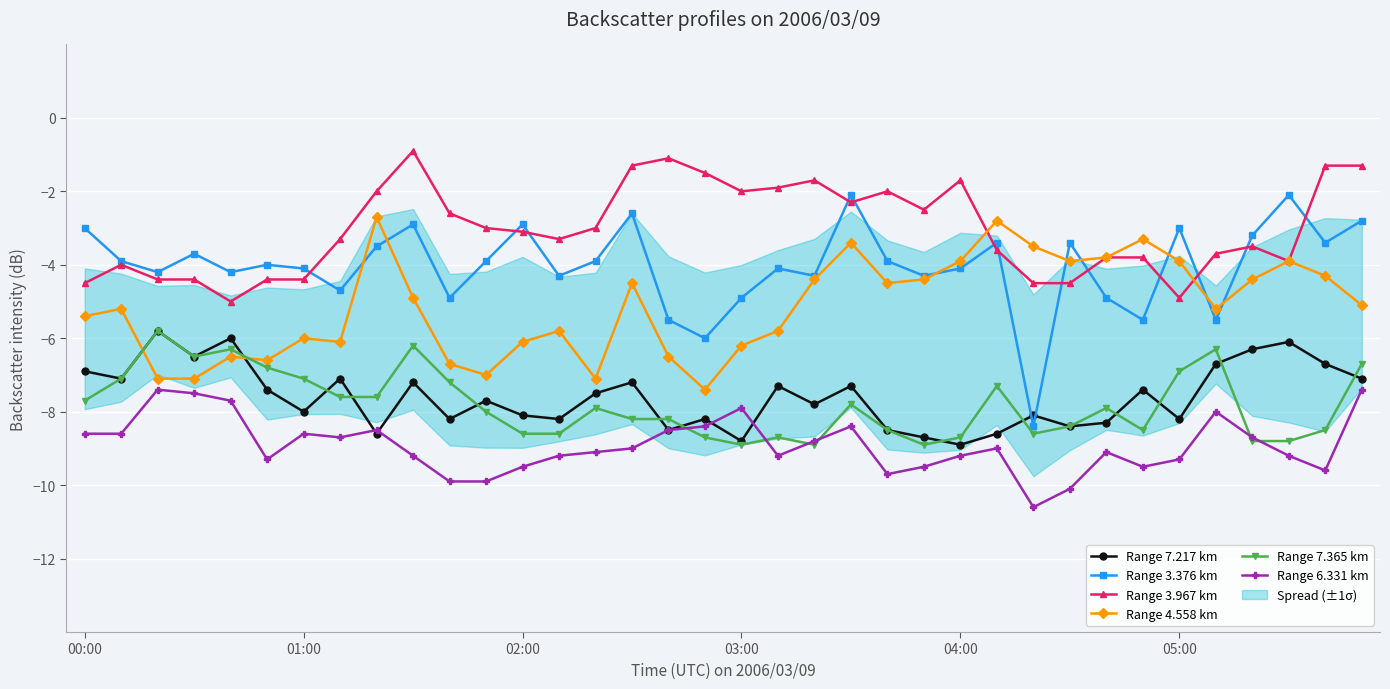

Reading left to right, what are all the values shown in this chart?

Range 7.217 km: -6.9	-7.1	-5.8	-6.5	-6.0	-7.4	-8.0	-7.1	-8.6	-7.2	-8.2	-7.7	-8.1	-8.2	-7.5	-7.2	-8.5	-8.2	-8.8	-7.3	-7.8	-7.3	-8.5	-8.7	-8.9	-8.6	-8.1	-8.4	-8.3	-7.4	-8.2	-6.7	-6.3	-6.1	-6.7	-7.1
Range 3.376 km: -3.0	-3.9	-4.2	-3.7	-4.2	-4.0	-4.1	-4.7	-3.5	-2.9	-4.9	-3.9	-2.9	-4.3	-3.9	-2.6	-5.5	-6.0	-4.9	-4.1	-4.3	-2.1	-3.9	-4.3	-4.1	-3.4	-8.4	-3.4	-4.9	-5.5	-3.0	-5.5	-3.2	-2.1	-3.4	-2.8
Range 3.967 km: -4.5	-4.0	-4.4	-4.4	-5.0	-4.4	-4.4	-3.3	-2.0	-0.9	-2.6	-3.0	-3.1	-3.3	-3.0	-1.3	-1.1	-1.5	-2.0	-1.9	-1.7	-2.3	-2.0	-2.5	-1.7	-3.6	-4.5	-4.5	-3.8	-3.8	-4.9	-3.7	-3.5	-3.9	-1.3	-1.3
Range 4.558 km: -5.4	-5.2	-7.1	-7.1	-6.5	-6.6	-6.0	-6.1	-2.7	-4.9	-6.7	-7.0	-6.1	-5.8	-7.1	-4.5	-6.5	-7.4	-6.2	-5.8	-4.4	-3.4	-4.5	-4.4	-3.9	-2.8	-3.5	-3.9	-3.8	-3.3	-3.9	-5.2	-4.4	-3.9	-4.3	-5.1
Range 7.365 km: -7.7	-7.1	-5.8	-6.5	-6.3	-6.8	-7.1	-7.6	-7.6	-6.2	-7.2	-8.0	-8.6	-8.6	-7.9	-8.2	-8.2	-8.7	-8.9	-8.7	-8.9	-7.8	-8.5	-8.9	-8.7	-7.3	-8.6	-8.4	-7.9	-8.5	-6.9	-6.3	-8.8	-8.8	-8.5	-6.7
Range 6.331 km: -8.6	-8.6	-7.4	-7.5	-7.7	-9.3	-8.6	-8.7	-8.5	-9.2	-9.9	-9.9	-9.5	-9.2	-9.1	-9.0	-8.5	-8.4	-7.9	-9.2	-8.8	-8.4	-9.7	-9.5	-9.2	-9.0	-10.6	-10.1	-9.1	-9.5	-9.3	-8.0	-8.7	-9.2	-9.6	-7.4